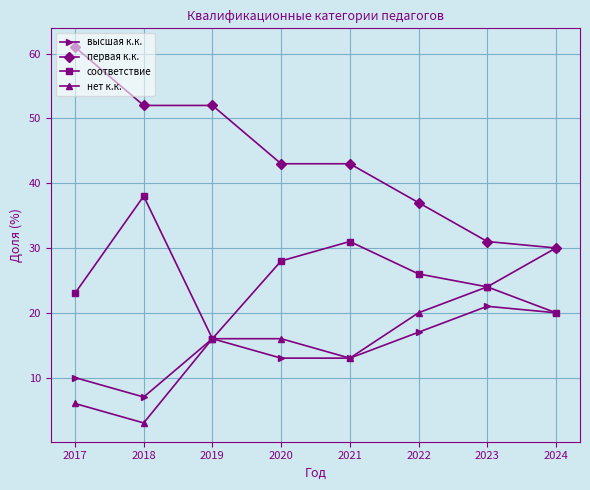

What is the sum of the нет к.к. values at 2021 and 2020?

29